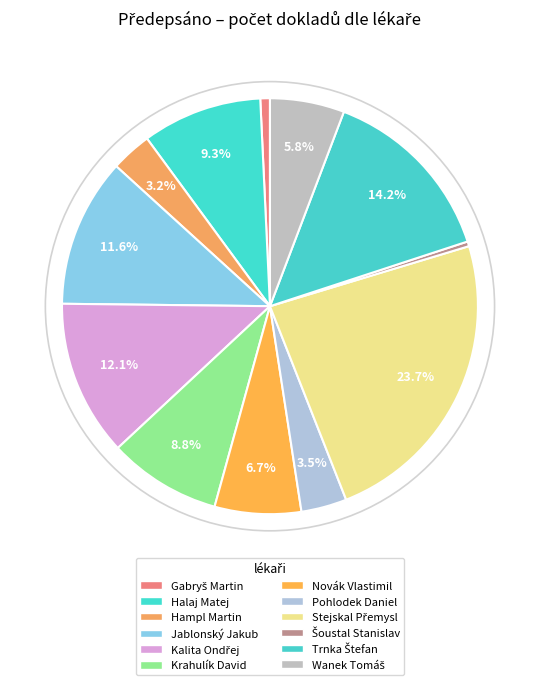

What is the smallest slice in the pie chart?

Šoustal Stanislav